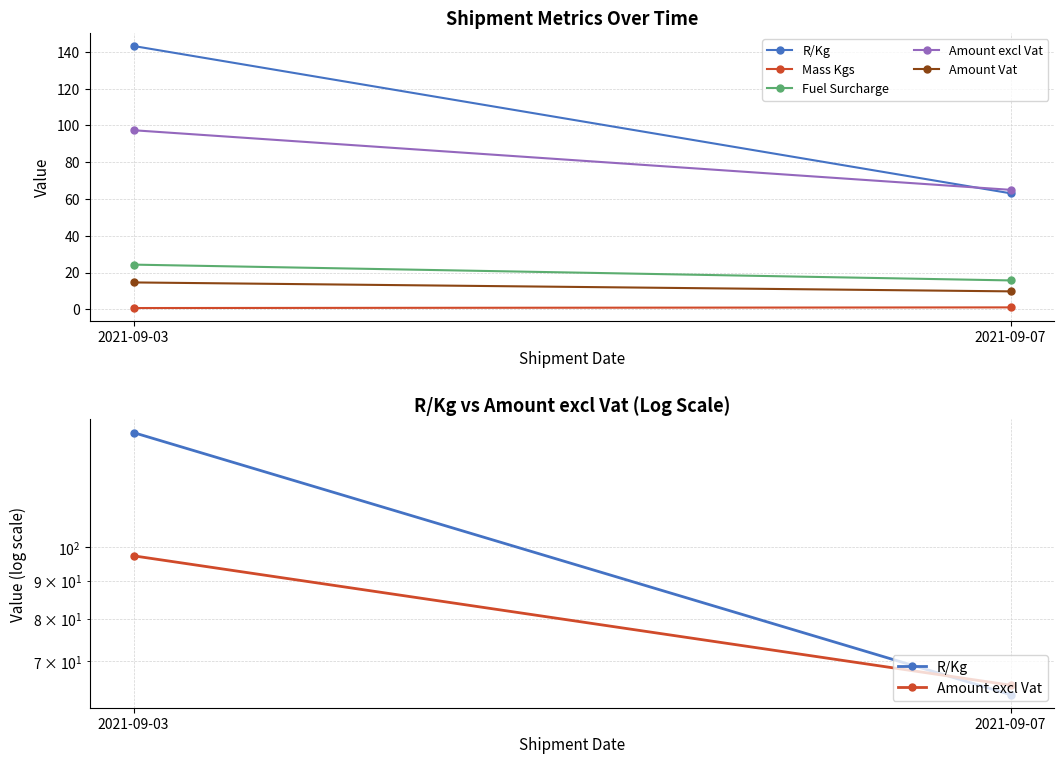

At how many categories does at least one series exceed 19?

2